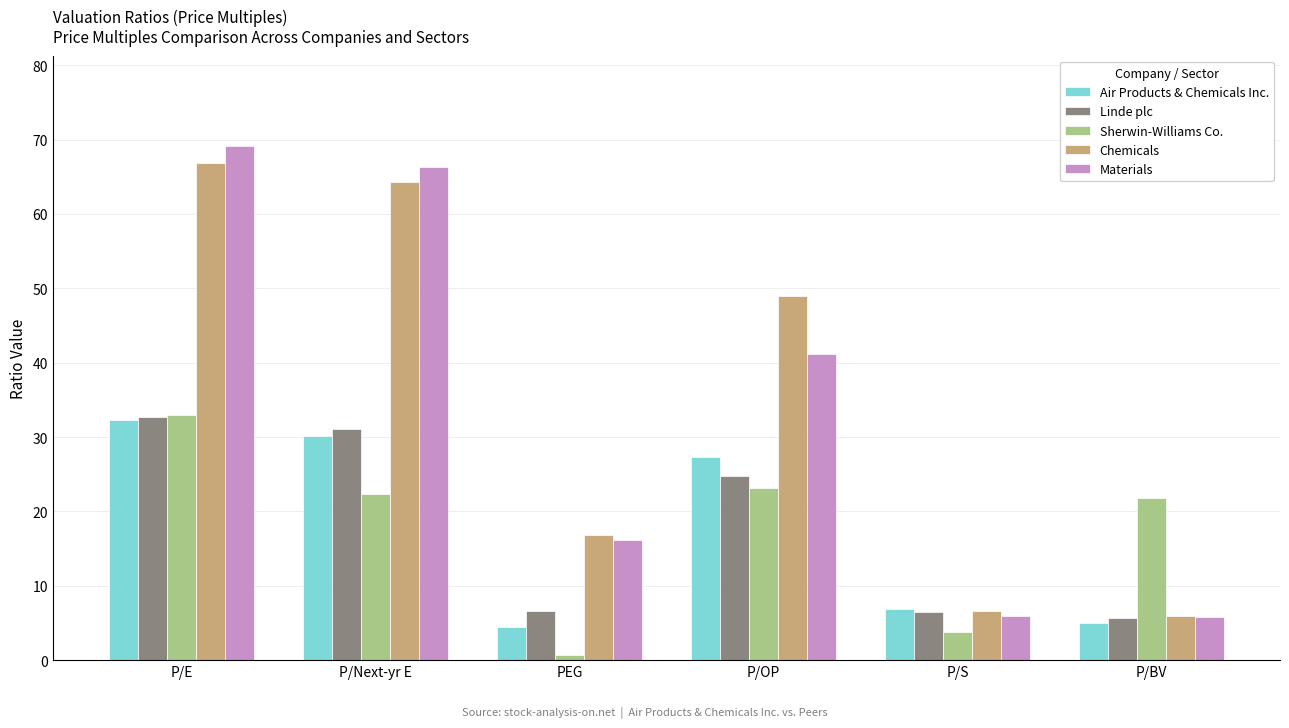

Is it true that Materials equals 34.3 at P/E?

False